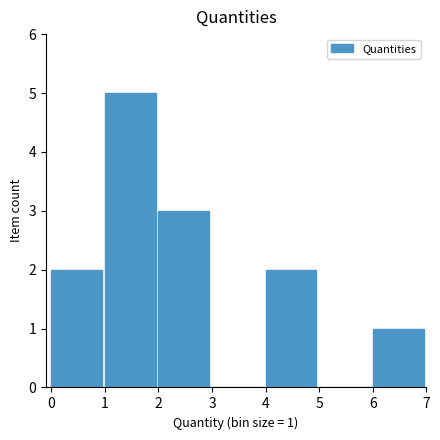

Over which range of the x-axis is the bar tallest?

1 to 2